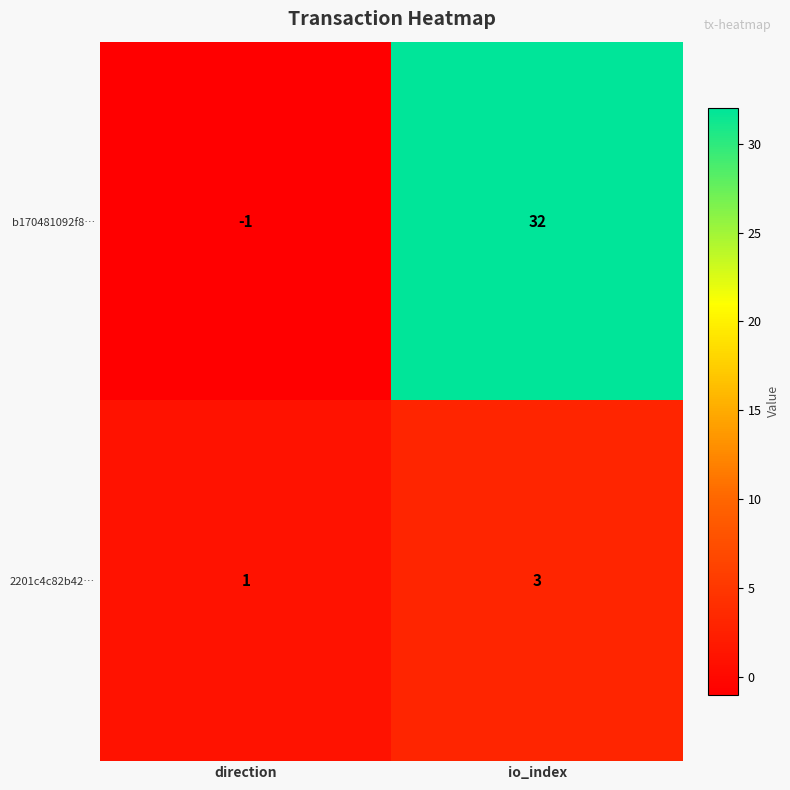

What is the minimum value shown in the chart?

-1